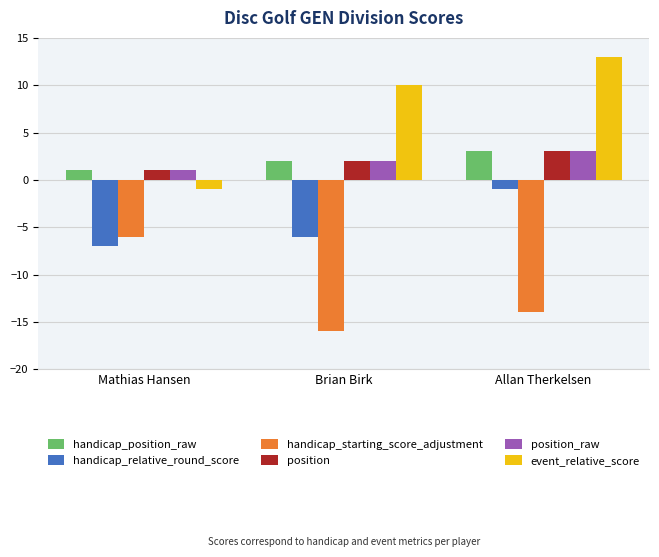

What is the label of the 3rd bar from the left?

Allan Therkelsen